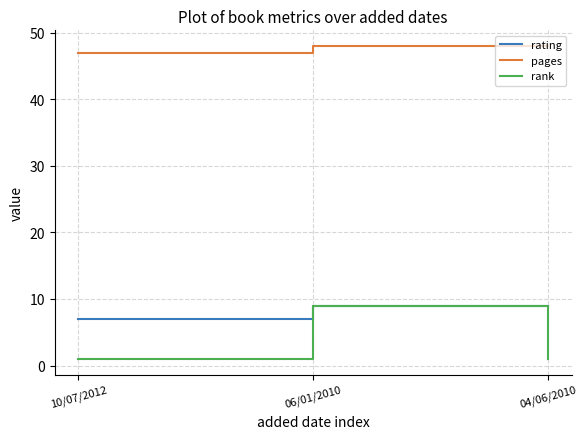

What value does the pages series have at 10/07/2012?

47